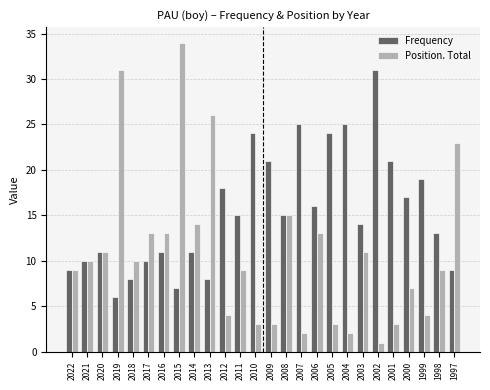

Reading left to right, list all the values displayed in this chart.

Frequency: 9	10	11	6	8	10	11	7	11	8	18	15	24	21	15	25	16	24	25	14	31	21	17	19	13	9
Position. Total: 9	10	11	31	10	13	13	34	14	26	4	9	3	3	15	2	13	3	2	11	1	3	7	4	9	23